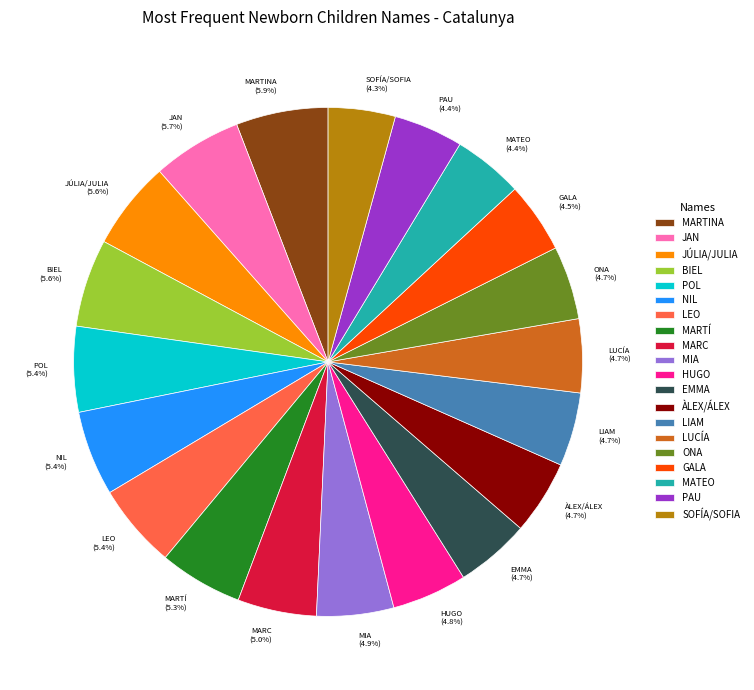

Count the number of slices in the pie.

20